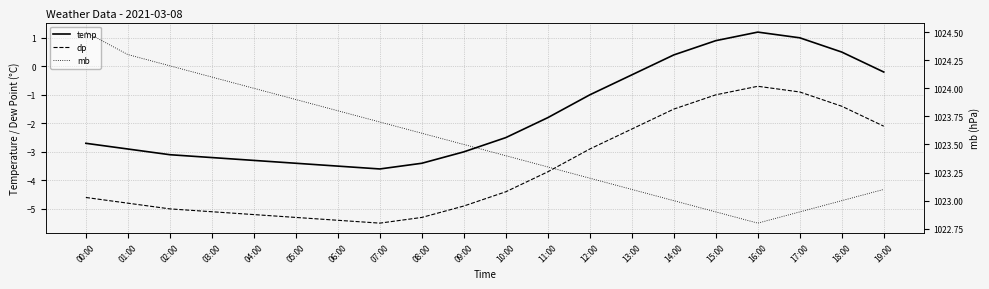

What is the difference between the second highest and second lowest values in the temp series?

4.5